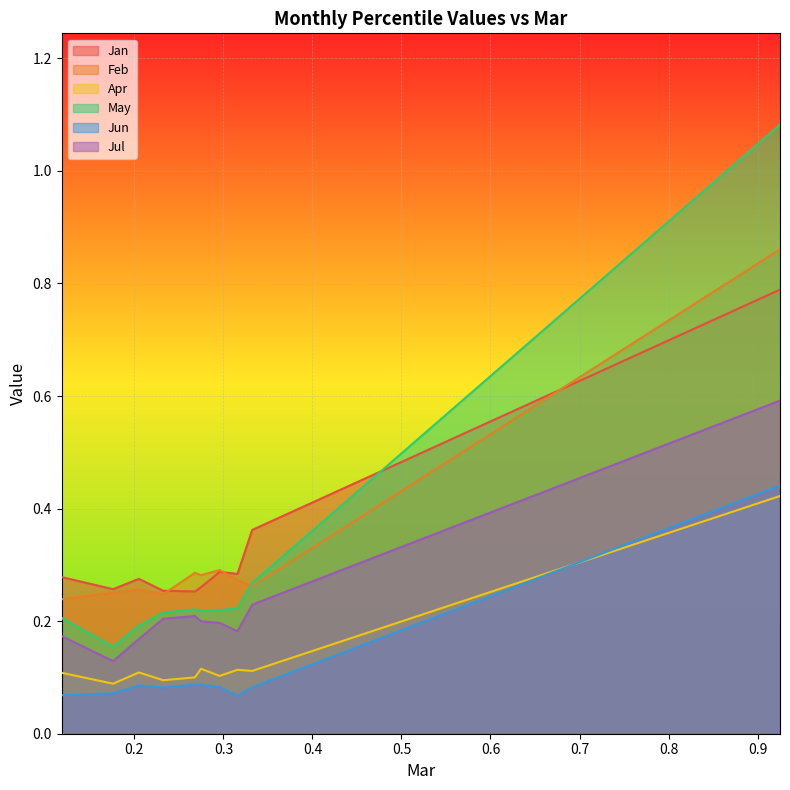

Is it true that Jan equals 0.8 at pct95?

True